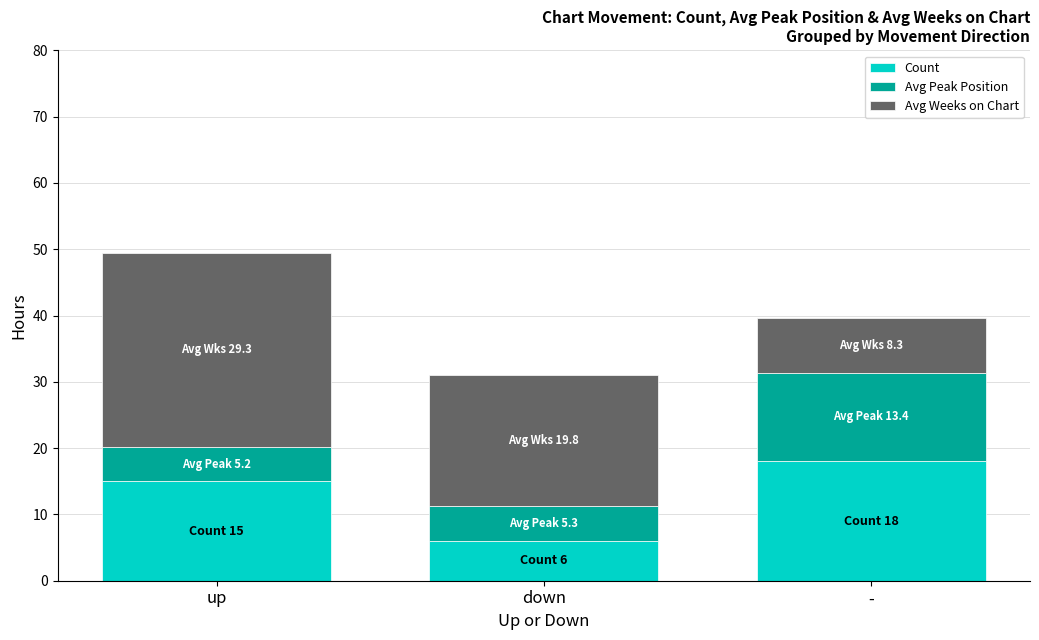

What is the sum of the Count values at up and down?

21.0